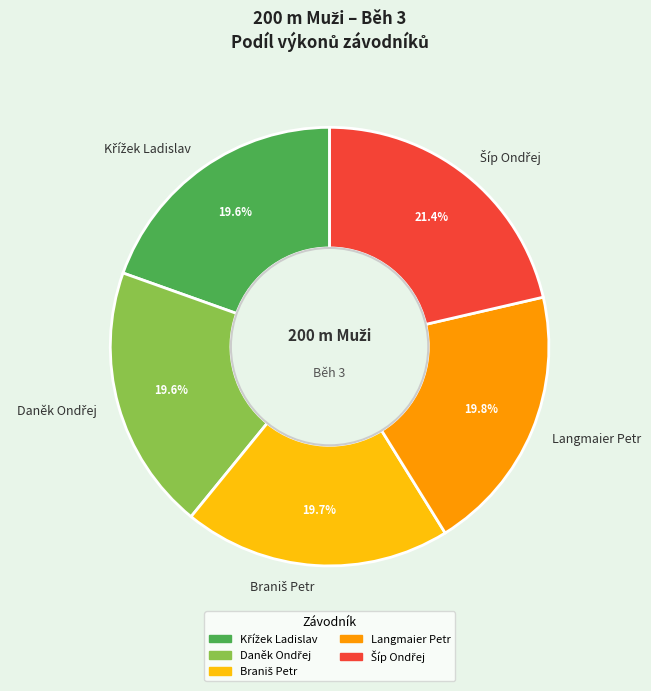

To the nearest percent, what is the average slice percentage?

20%